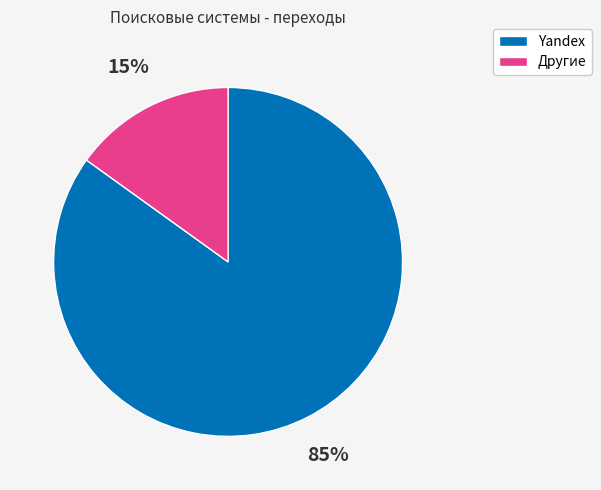

To the nearest percent, what is the difference between the largest and smallest slice percentages?

70%